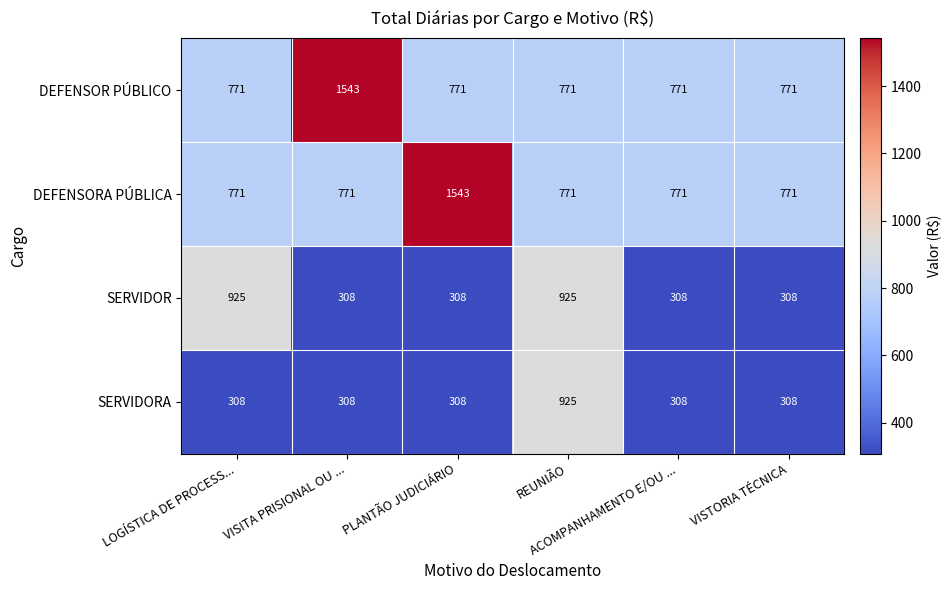

What is the average value of the DEFENSOR PÚBLICO series?

900